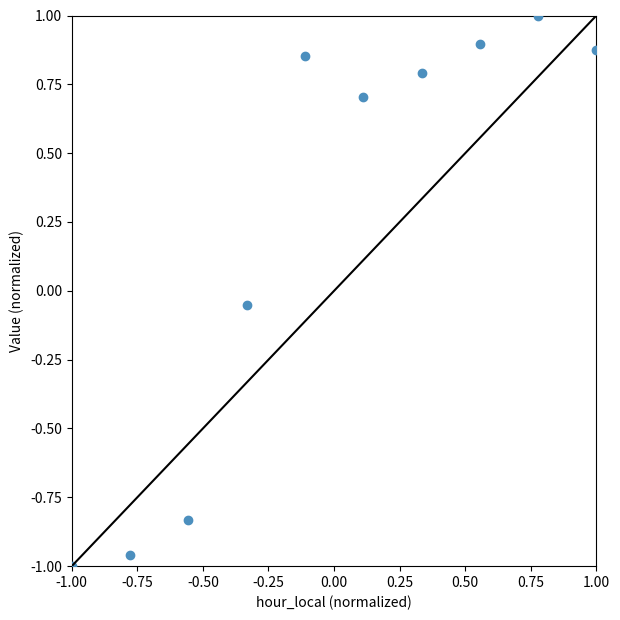

What is the range of X values (max minus min)?

2.0